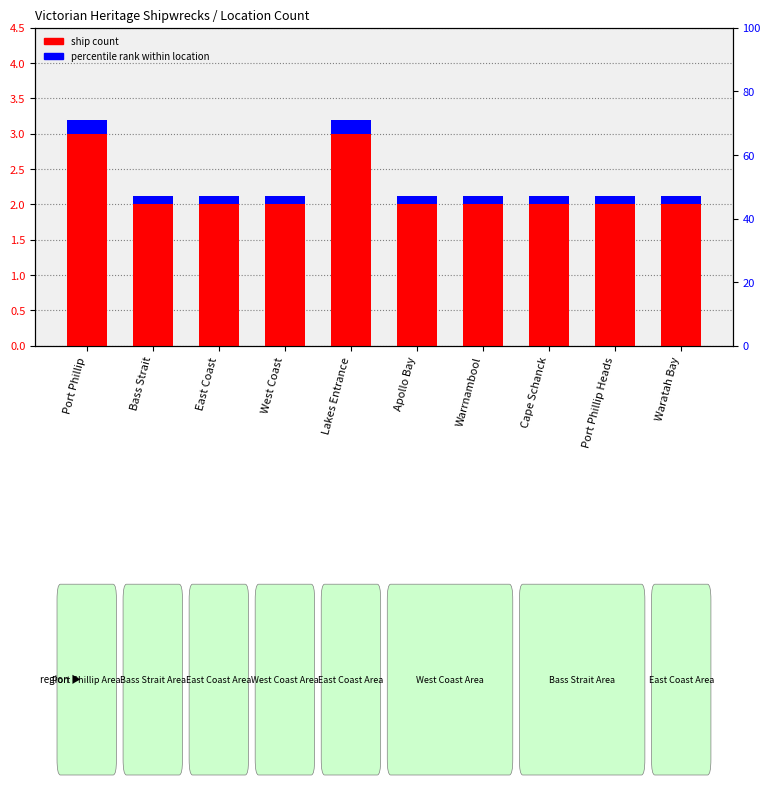

At which label does percentile rank within location reach its peak?

Port Phillip